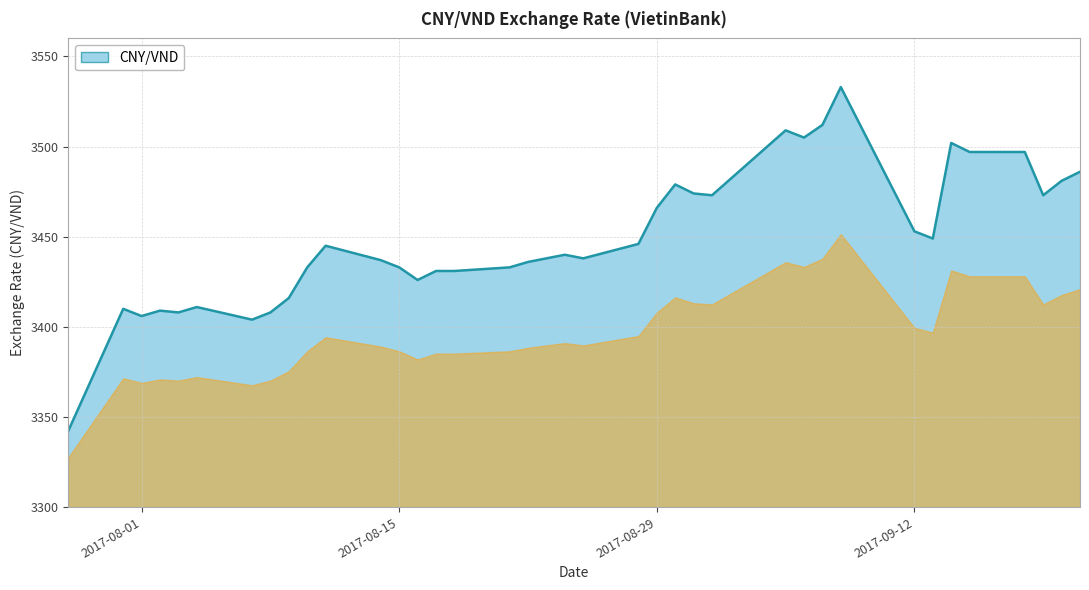

What is the maximum value shown in the chart?

3533